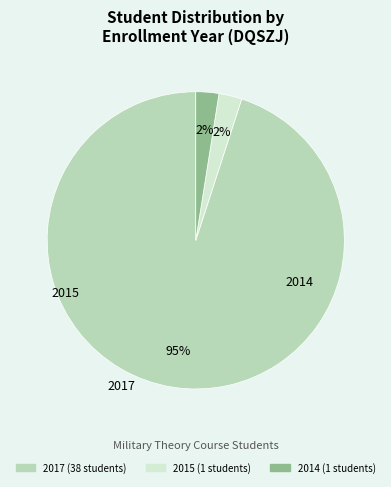

To the nearest percent, what is the average slice percentage?

33%